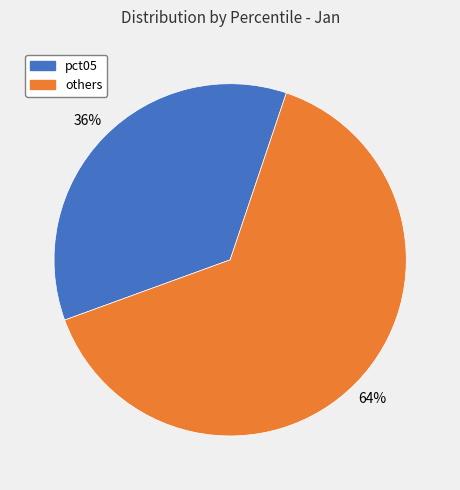

To the nearest percent, what is the combined percentage of others and pct05?

100%